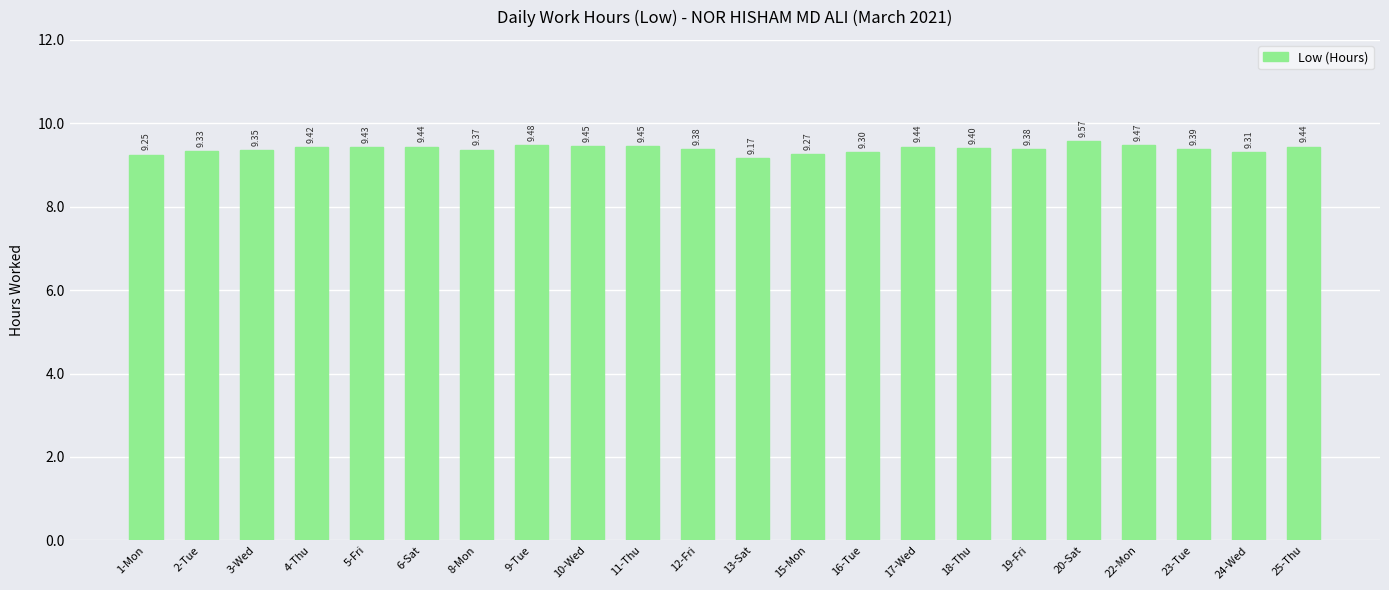

What is the change in value from 15-Mon to 20-Sat?

+0.3